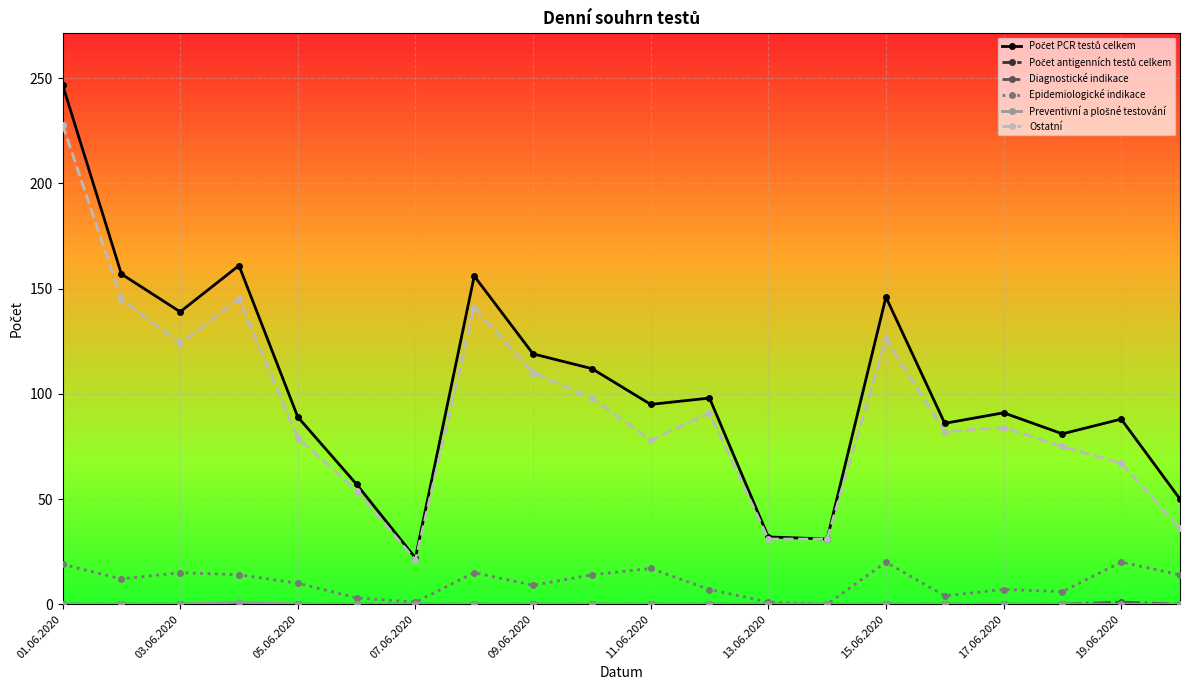

What is the greatest value displayed?

247